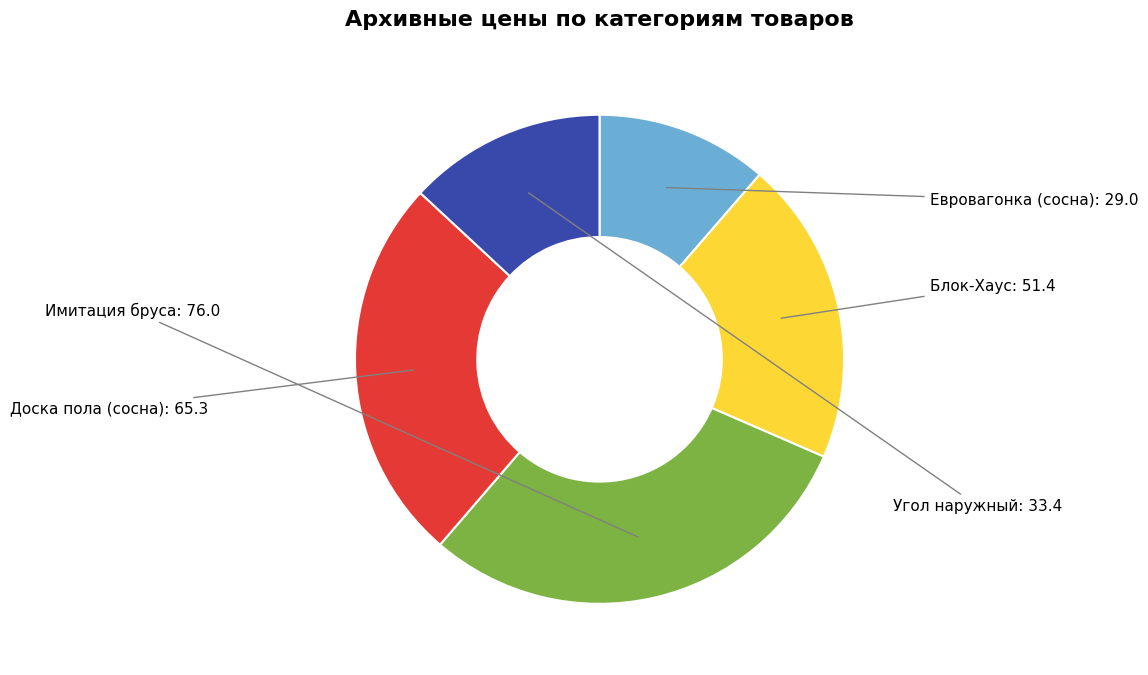

Which slice is the smallest?

Евровагонка (сосна)